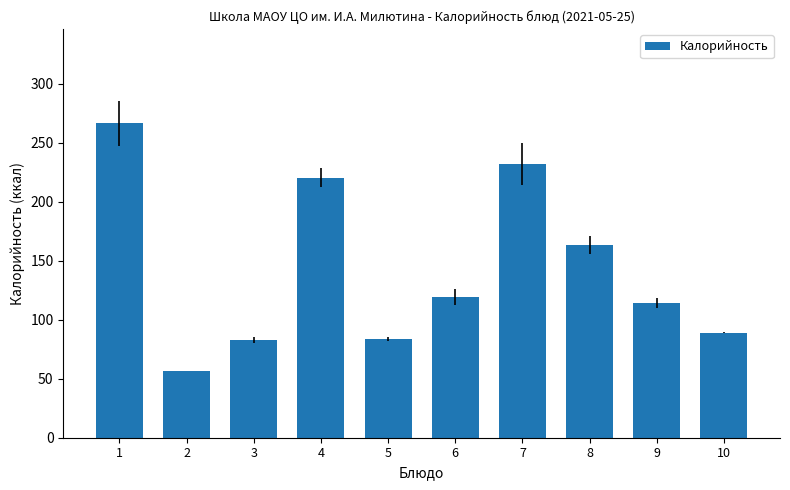

What is the change in value from 4 to 7?

+11.7